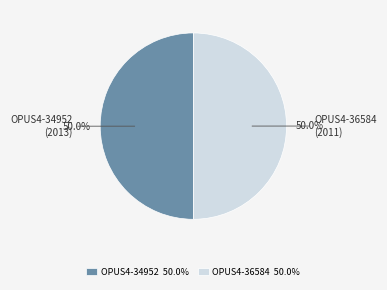

What is the ratio of the value at OPUS4-36584 to the value at OPUS4-34952?

1.0